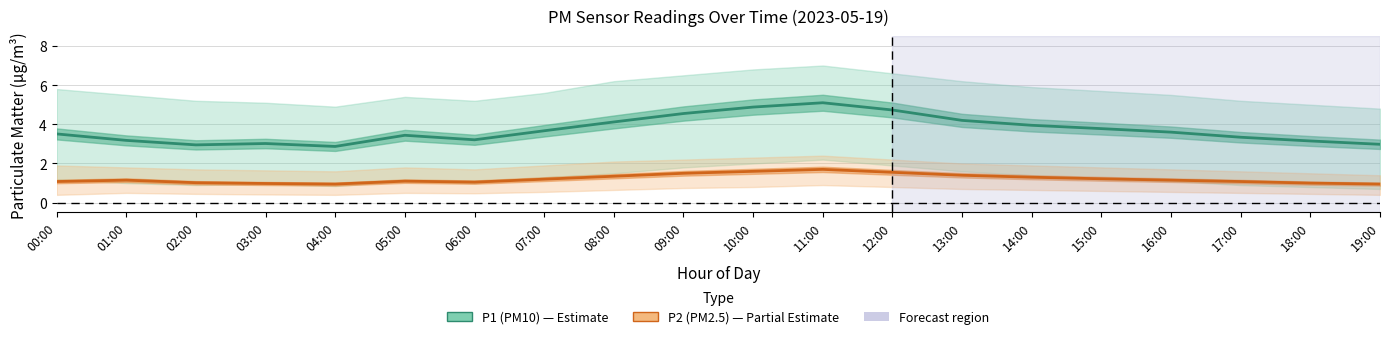

At how many categories does at least one series exceed 4?

6